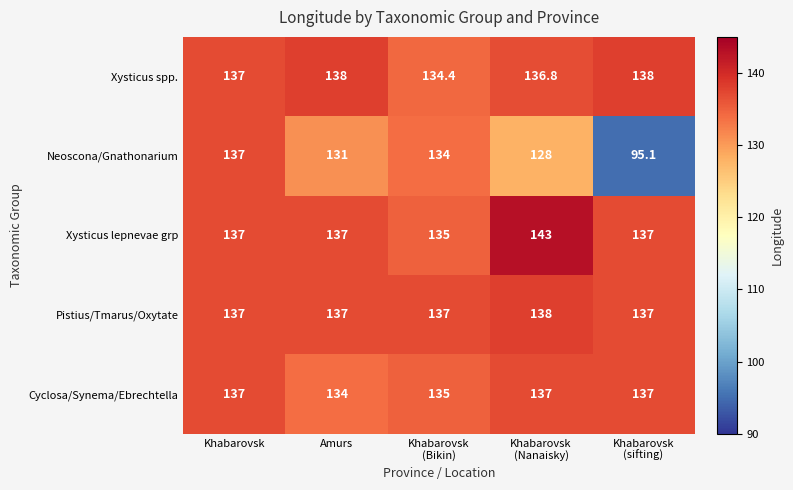

Count the Xysticus lepnevae grp values in the range 137 to 138.

3